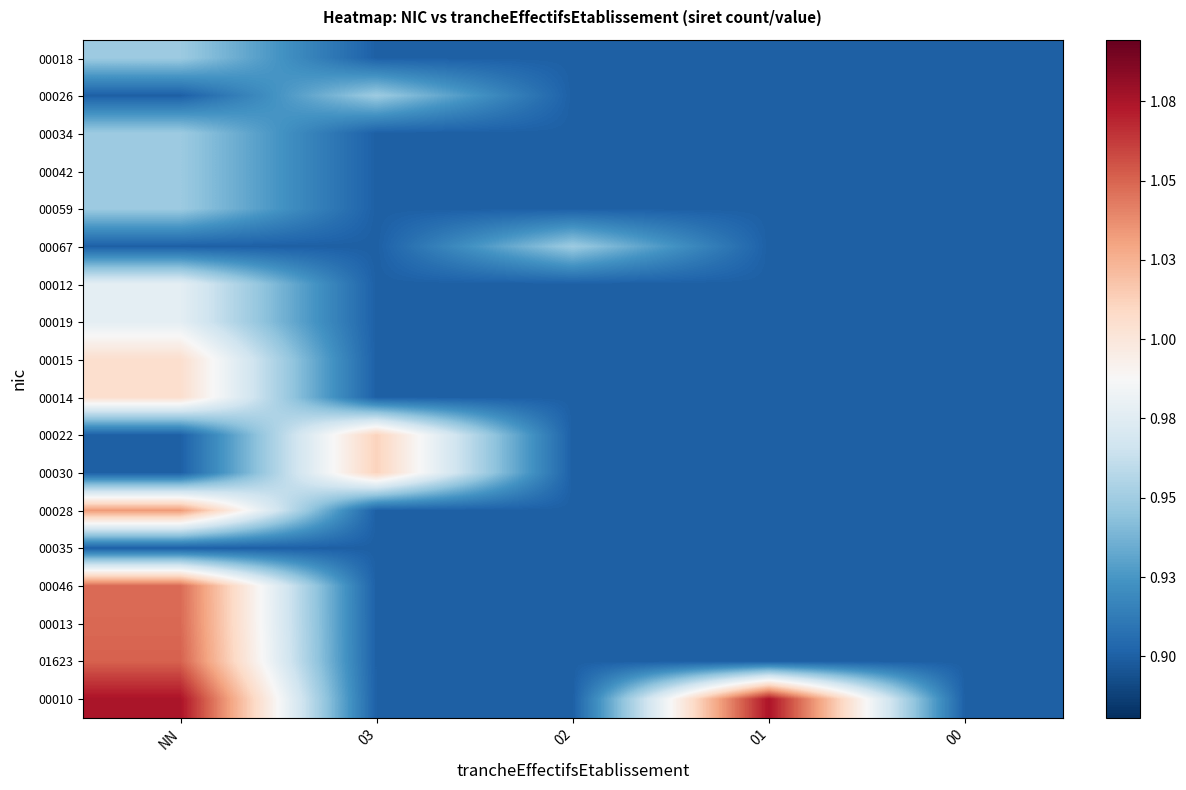

Which series has the widest spread of values?

00010